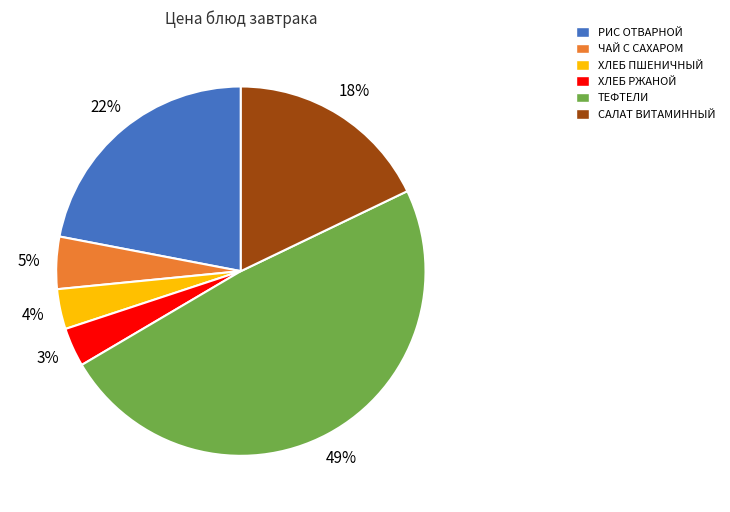

Count the number of slices in the pie.

6